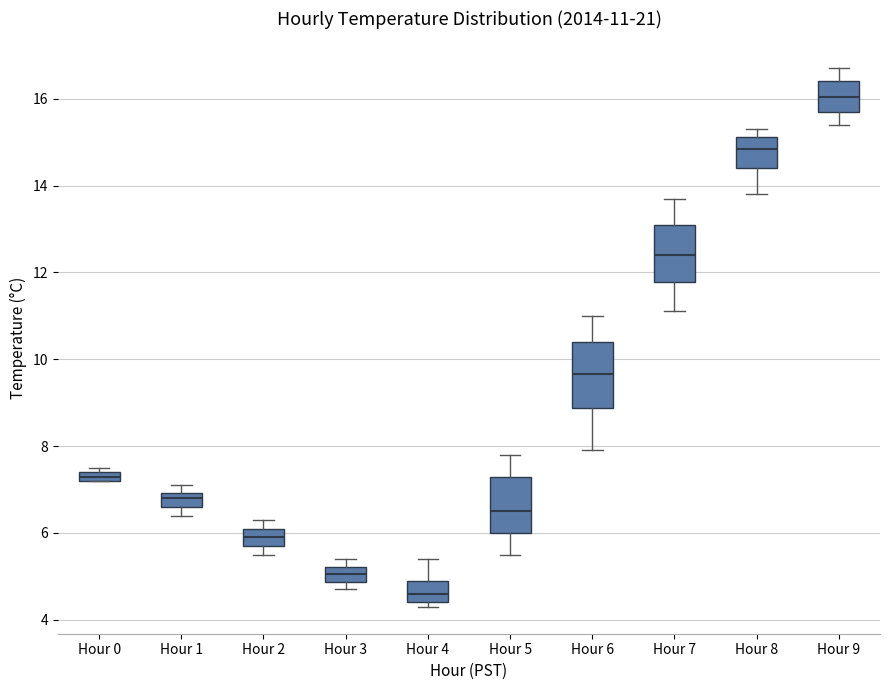

Comparing the boxes themselves (not the whiskers), which one is the tallest?

Hour 6